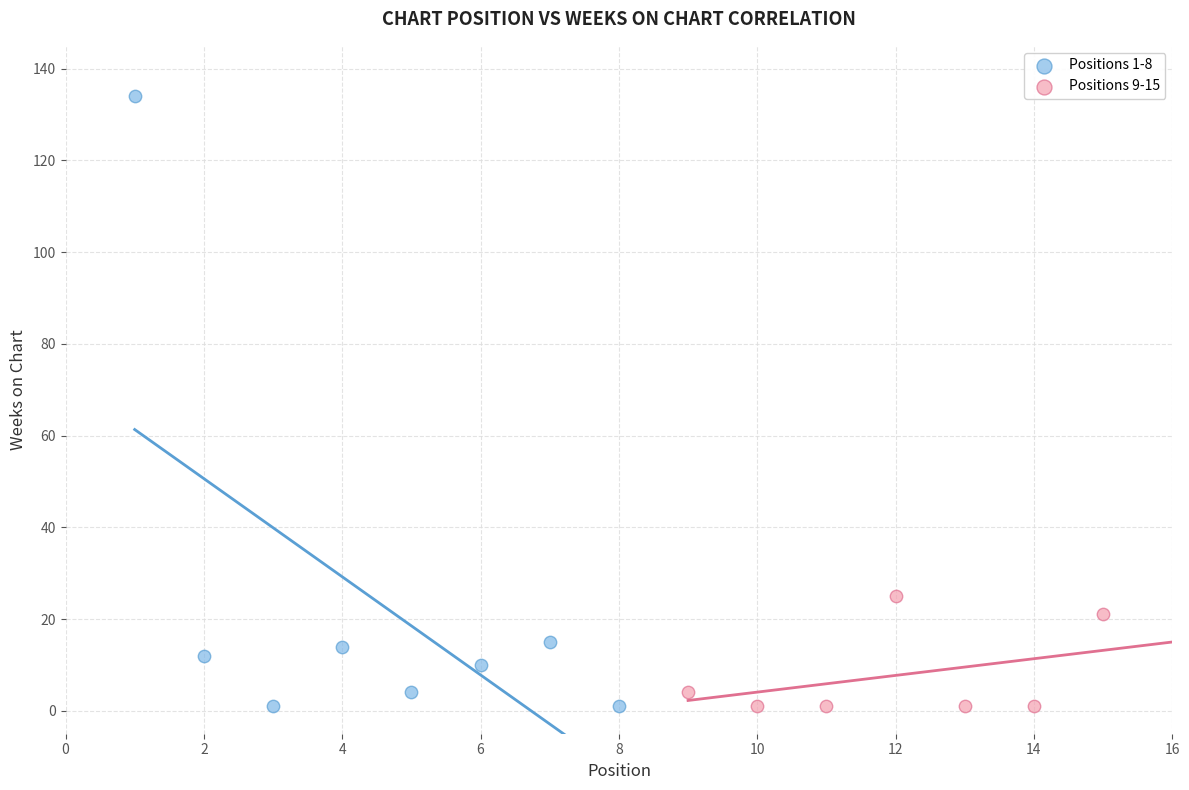

Which series reaches the maximum Y coordinate?

Positions 1-8